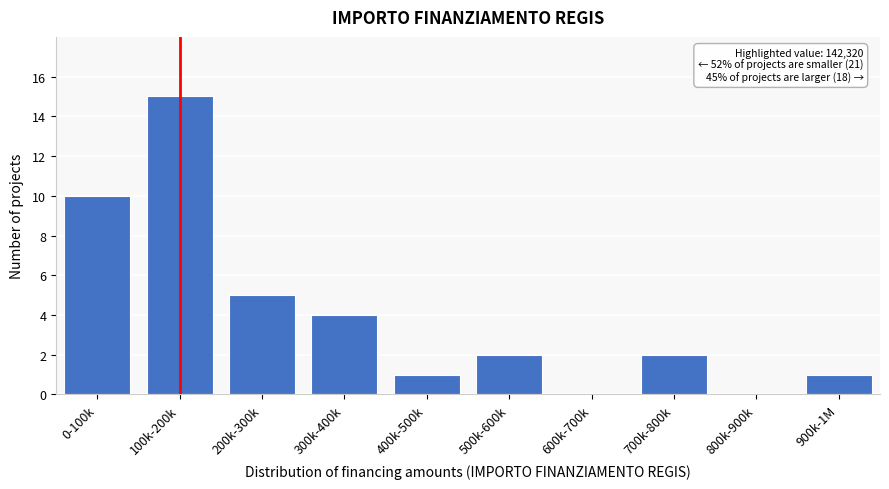

Reading left to right, extract all data points from this chart.

0-100k=10	100k-200k=15	200k-300k=5	300k-400k=4	400k-500k=1	500k-600k=2	600k-700k=0	700k-800k=2	800k-900k=0	900k-1M=1